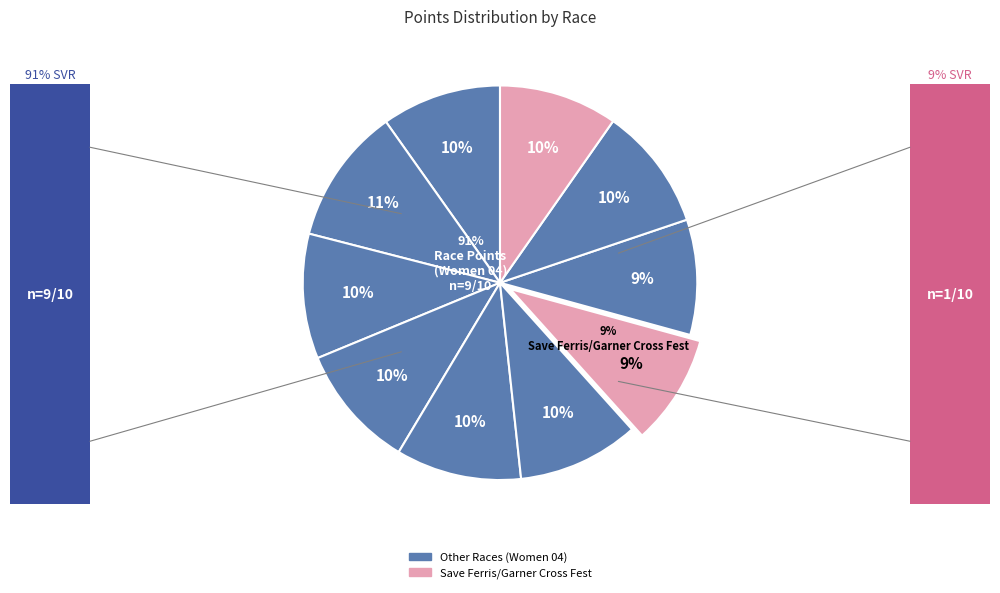

How many segments does this pie chart have?

10